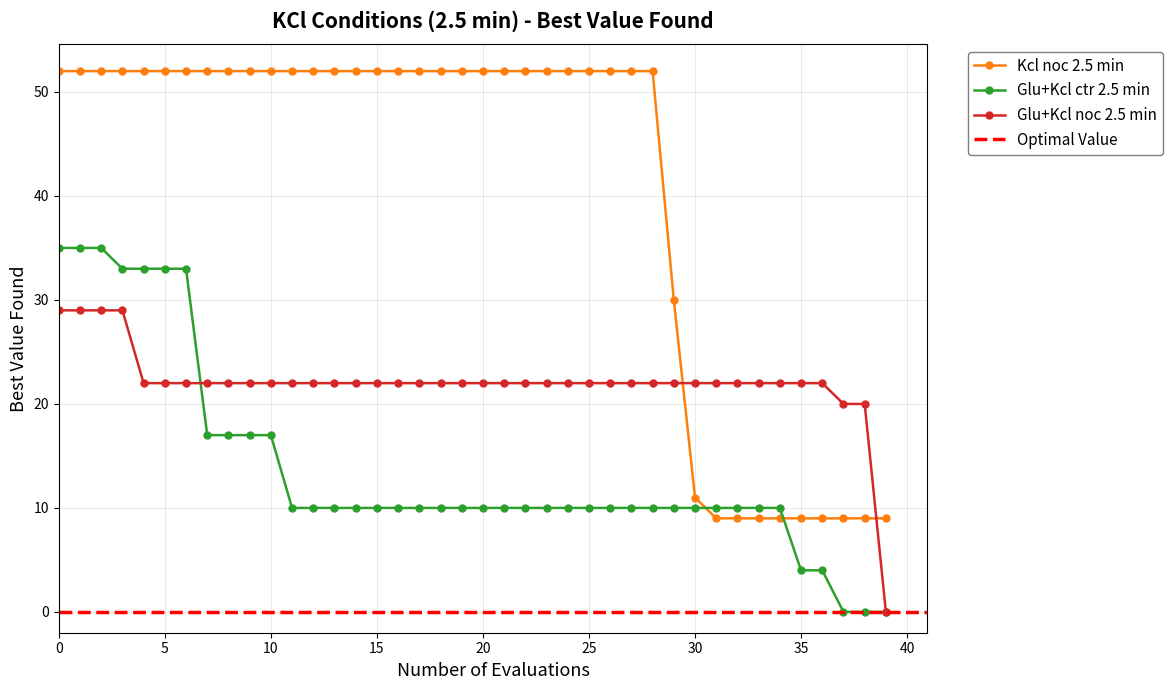

True or false: Glu+Kcl noc 2.5 min has a value of 33 at 20.

False